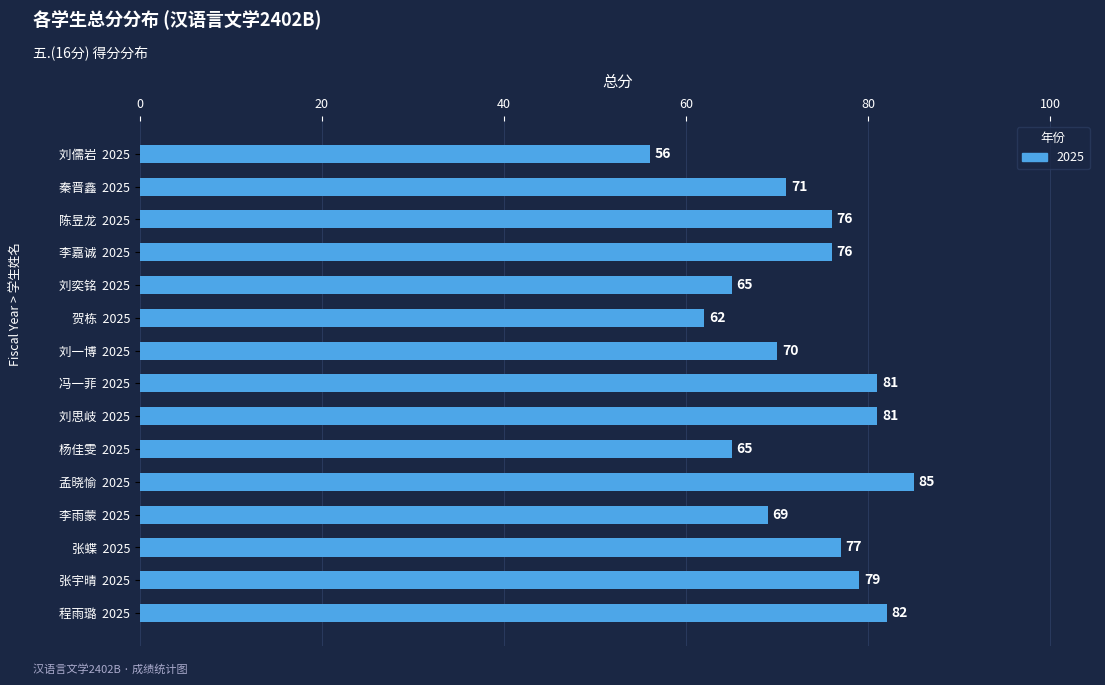

Does the chart contain any negative values?

No